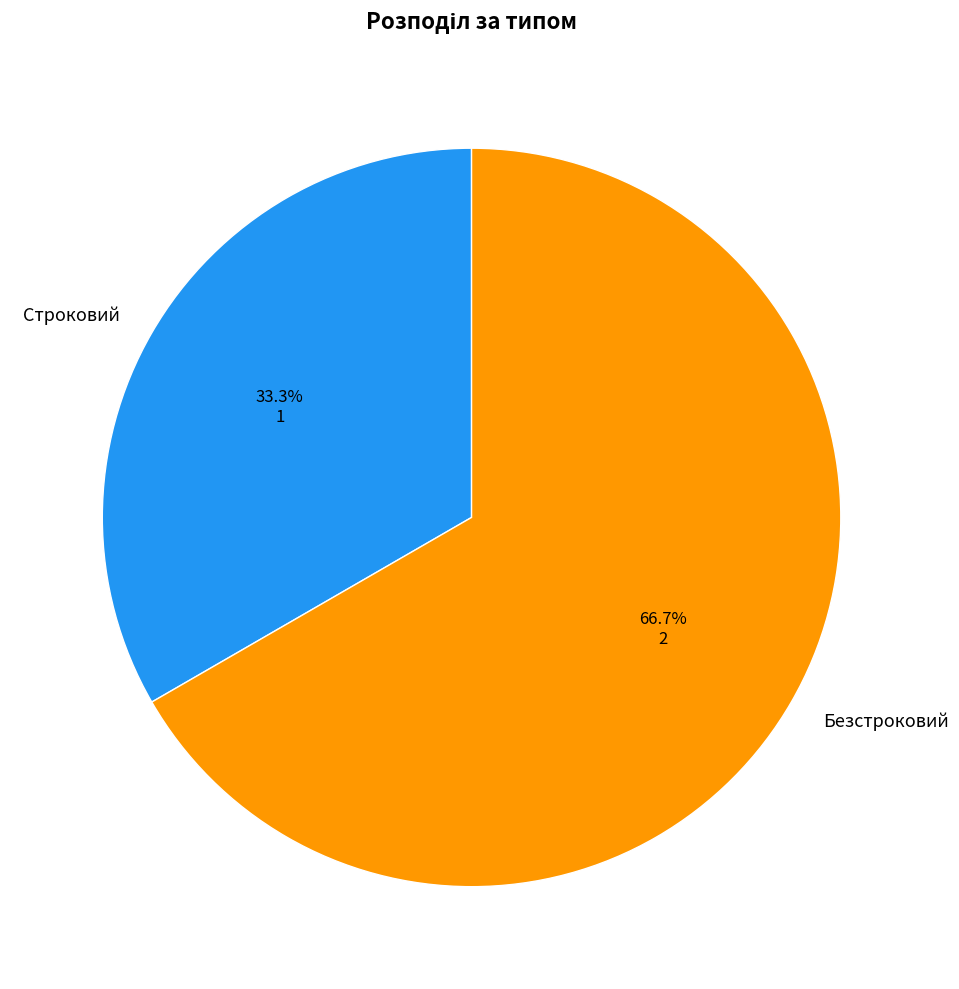

Between Строковий and Безстроковий, which is larger?

Безстроковий